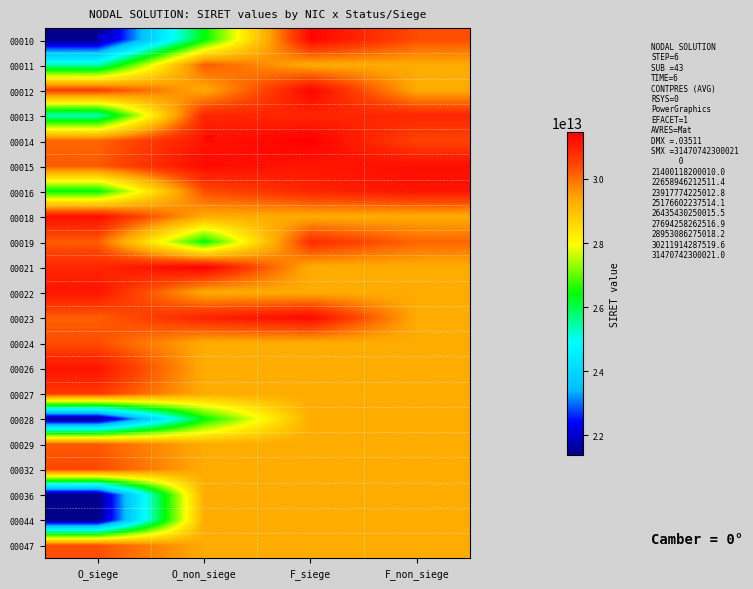

Rank the series by their maximum value, from lowest to highest.

00028, 00036, 00044, 00011, 00029, 00047, 00024, 00032, 00027, 00019, 00013, 00016, 00022, 00026, 00018, 00015, 00023, 00010, 00012, 00014, 00021